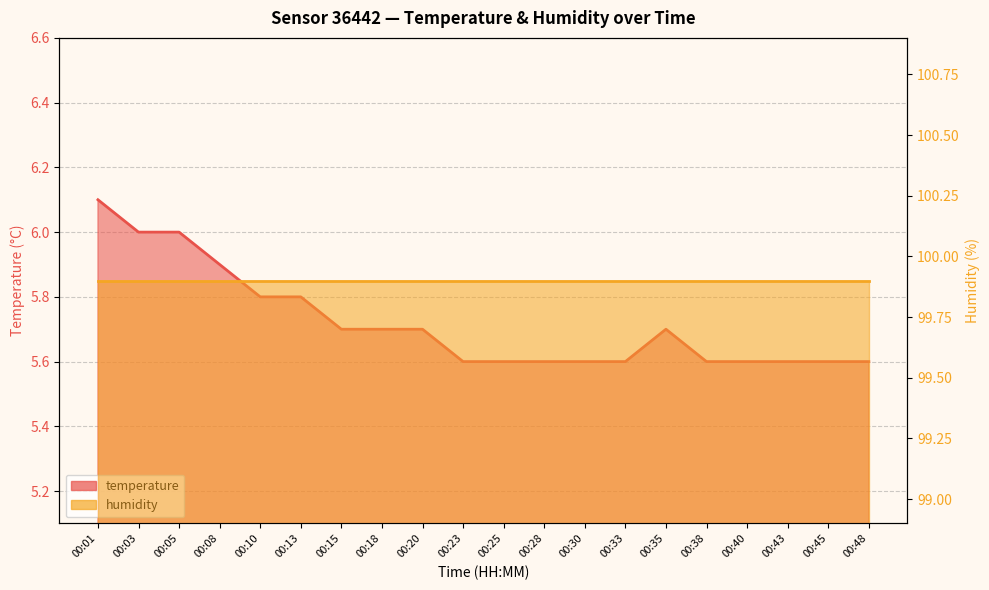

At which label is the value closest to 5?

00:23